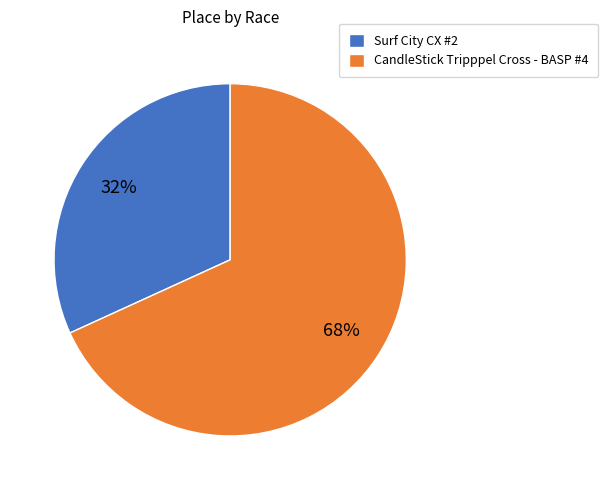

To the nearest percent, what is the difference between the largest and smallest slice percentages?

36%